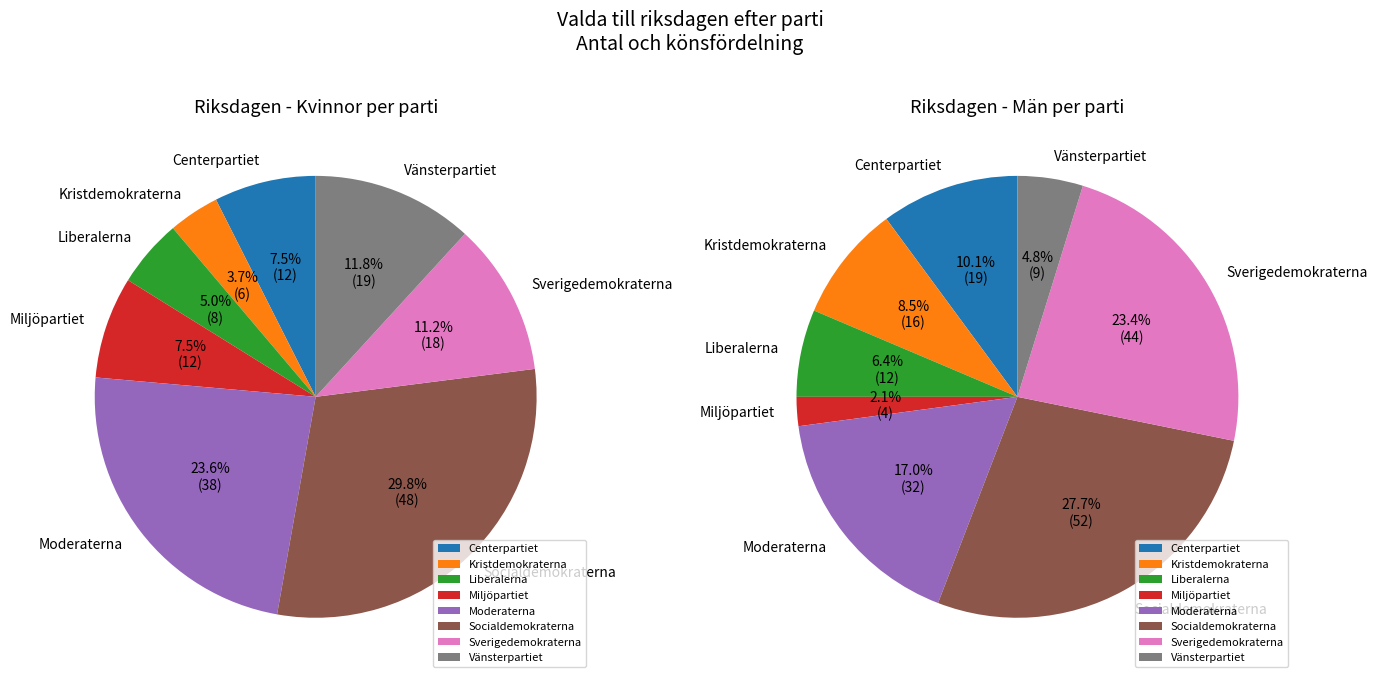

How much of the chart is everything except Socialdemokraterna?

70.2%